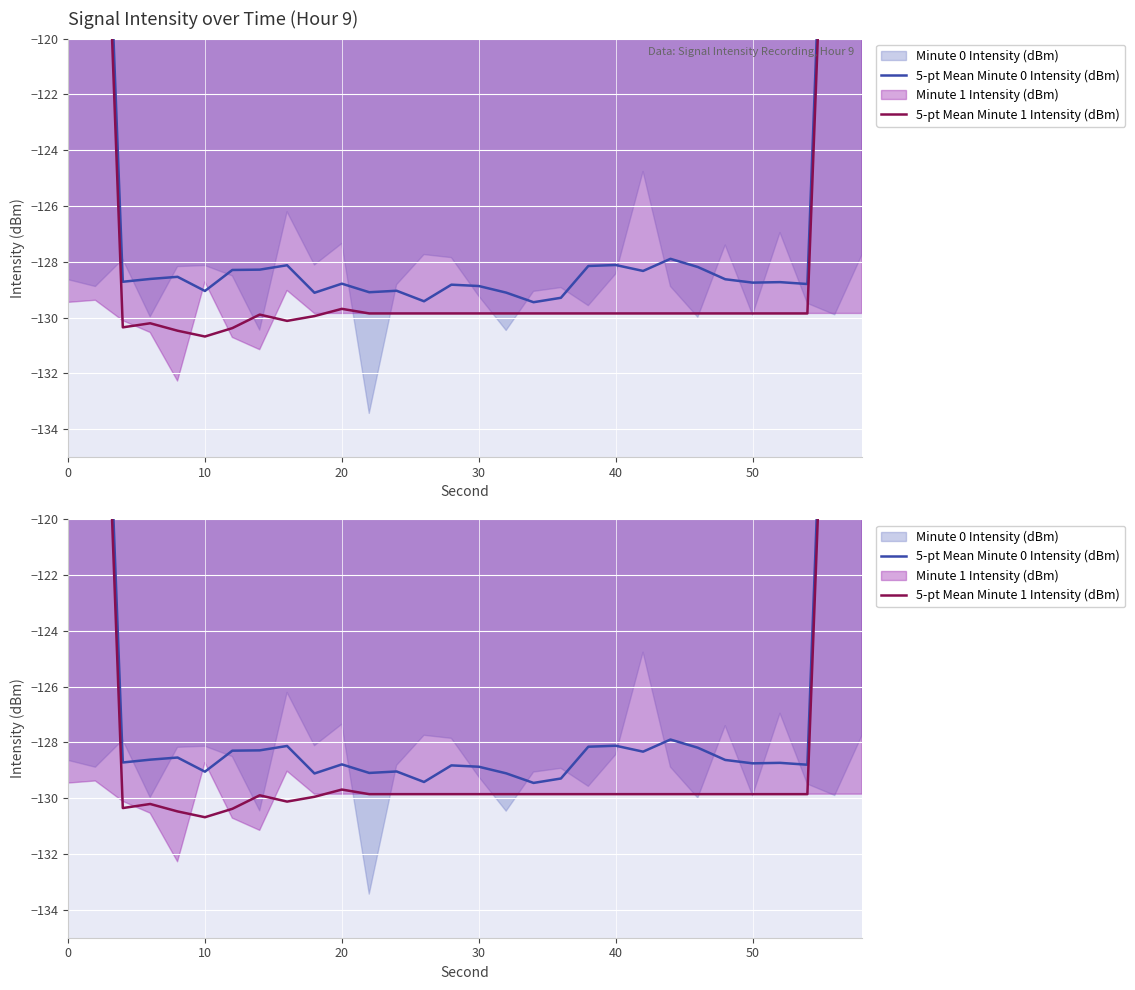

True or false: 5-pt Mean Minute 0 Intensity (dBm) and 5-pt Mean Minute 1 Intensity (dBm) intersect in this chart.

False